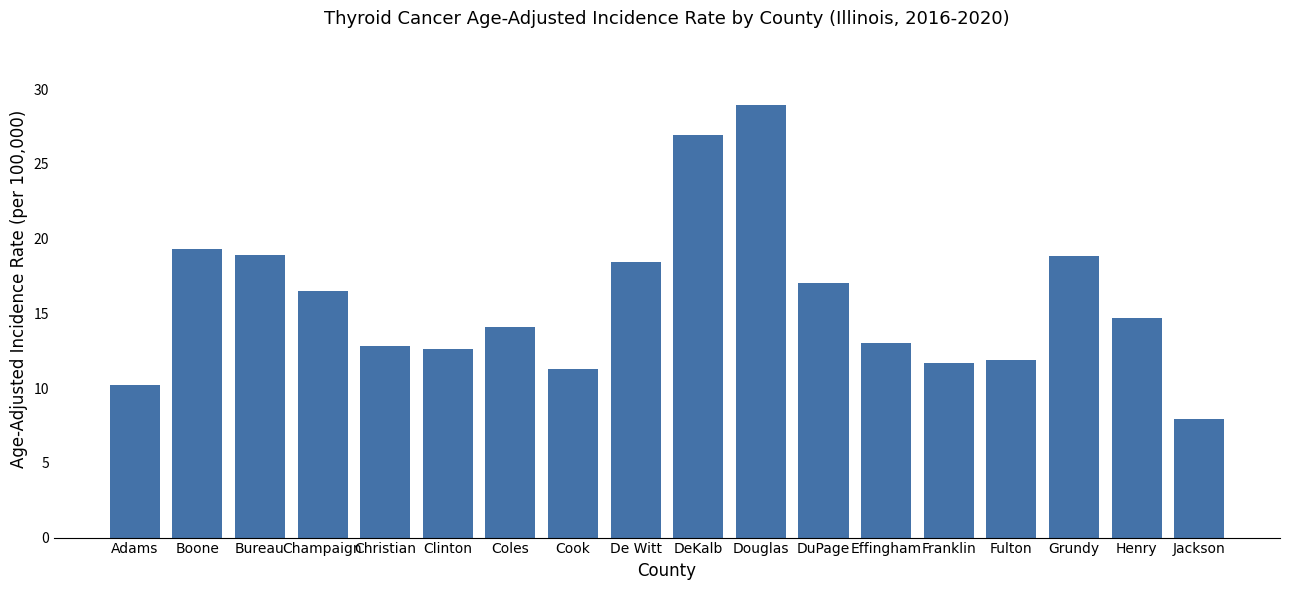

Between Coles and Adams, which is larger?

Coles